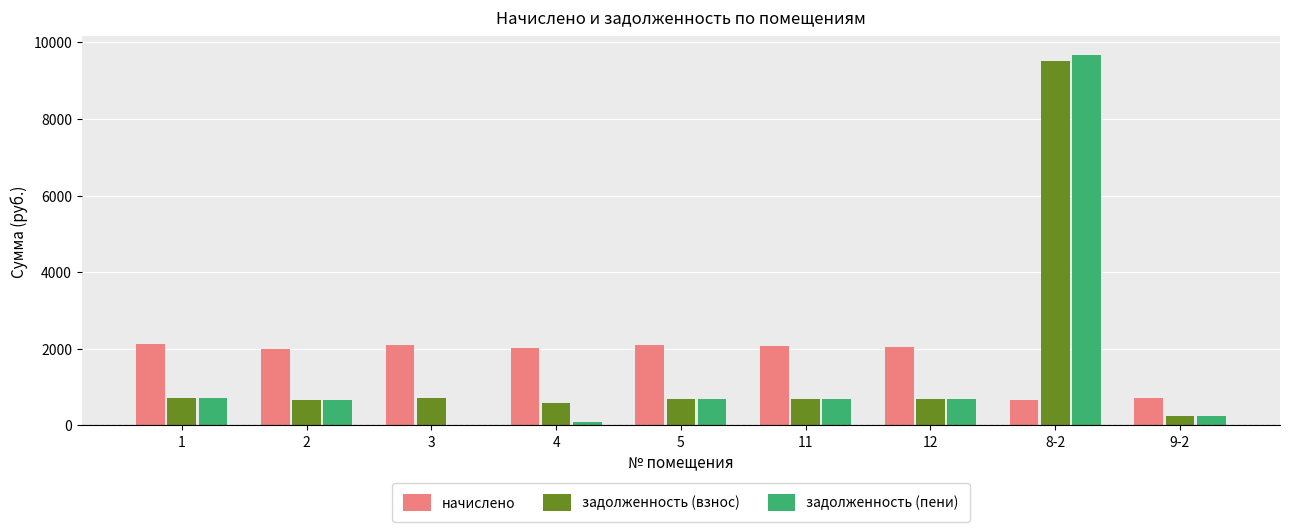

What is the sum of the начислено values at 9-2 and 5?

2797.9